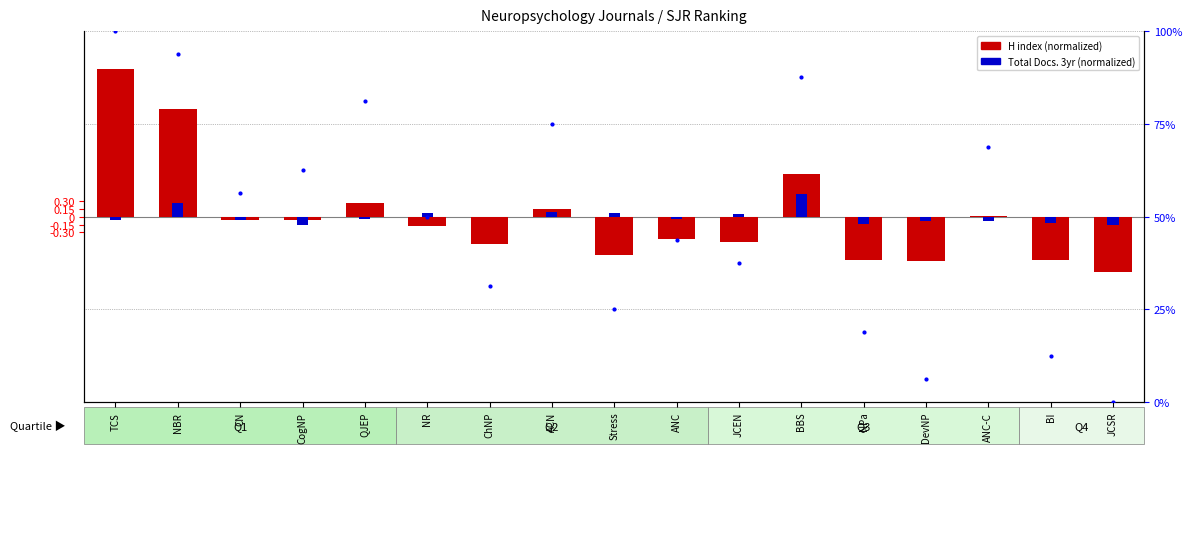

List the series in order of their peak value, highest first.

H index (normalized), Total Docs. 3yr (normalized)